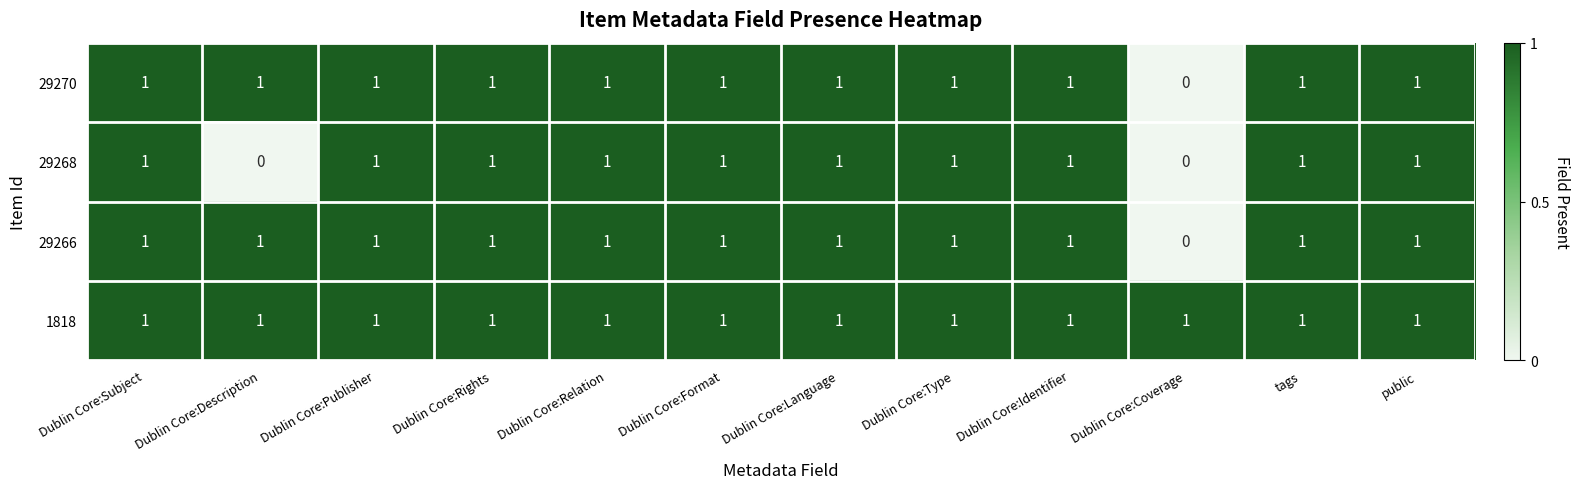

At how many categories does at least one series exceed 0?

12